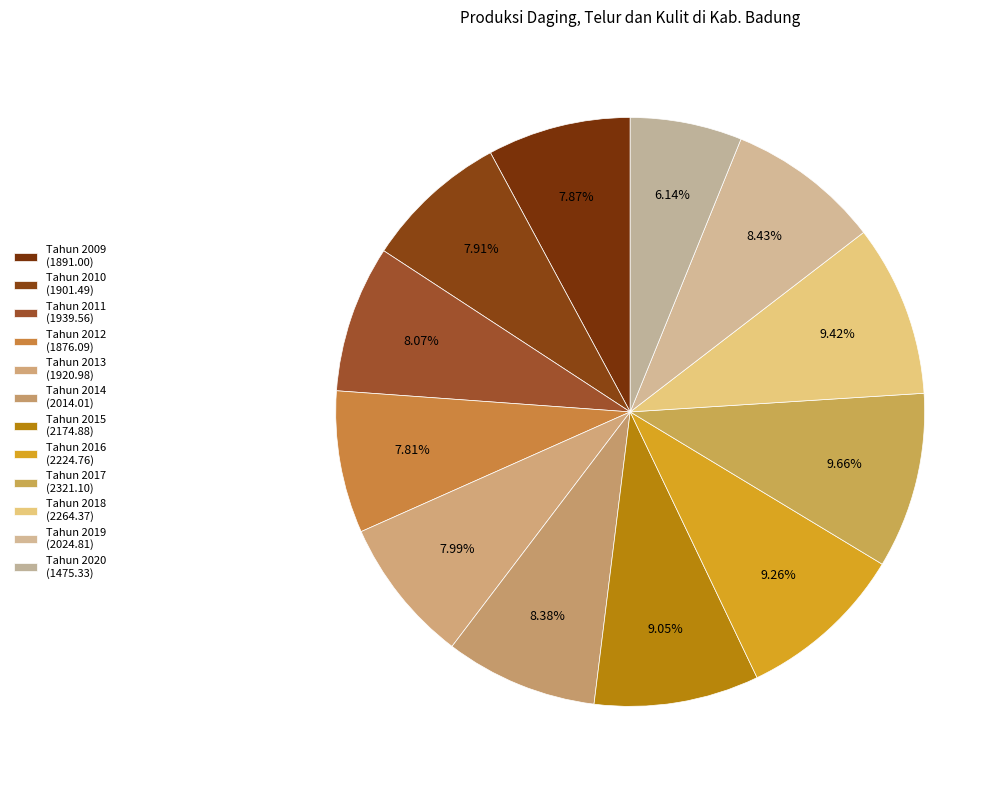

What is the largest slice in the pie chart?

Tahun 2017